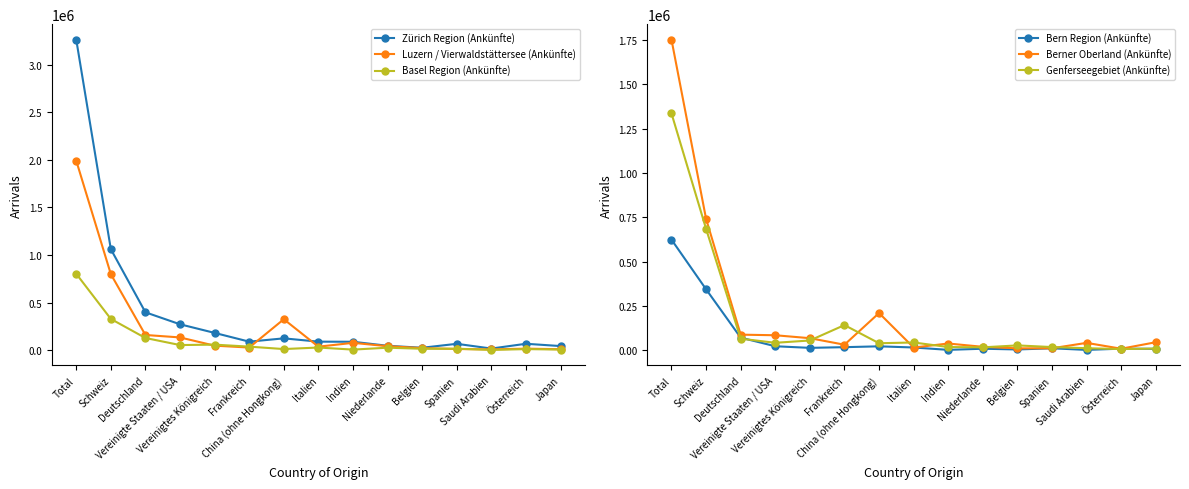

Rank the series at Österreich from highest to lowest value.

Zürich Region (Ankünfte), Luzern / Vierwaldstättersee (Ankünfte), Basel Region (Ankünfte), Bern Region (Ankünfte), Berner Oberland (Ankünfte), Genferseegebiet (Ankünfte)